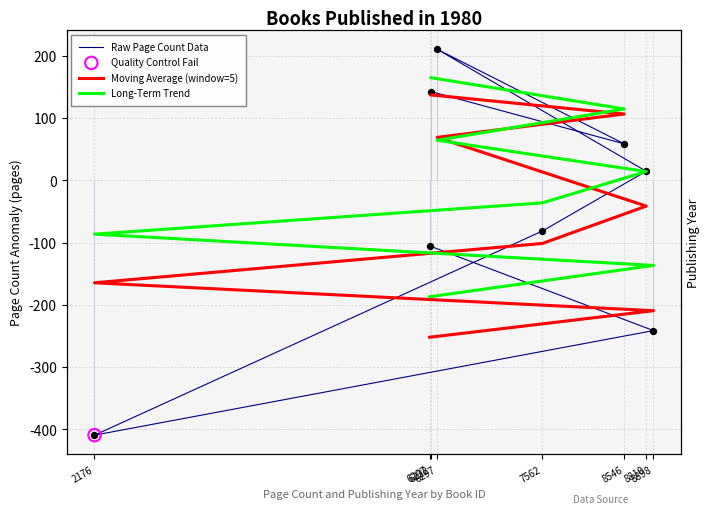

At which category is the sum across all series the highest?

6222